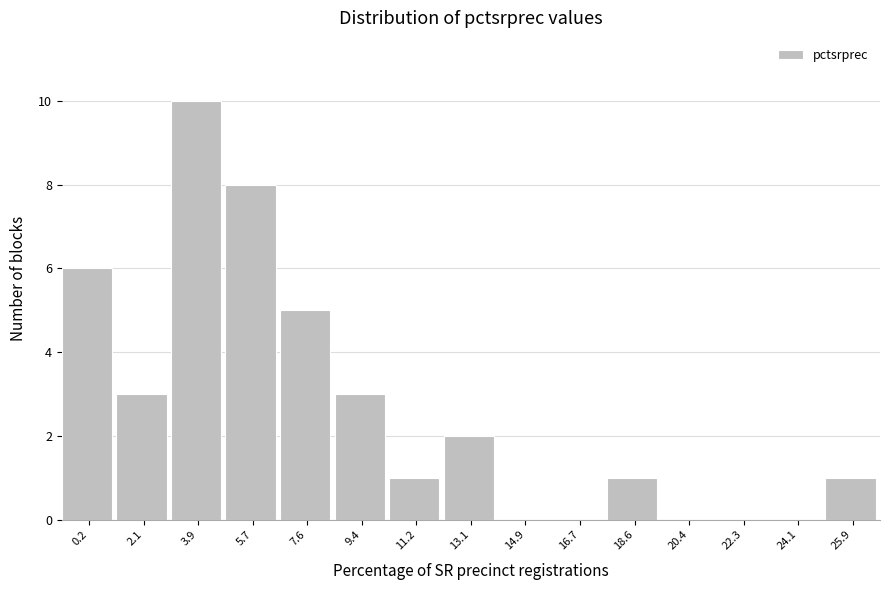

Reading right to left, extract all data points from this chart.

25.9=1	24.1=0	22.3=0	20.4=0	18.6=1	16.7=0	14.9=0	13.1=2	11.2=1	9.4=3	7.6=5	5.7=8	3.9=10	2.1=3	0.2=6